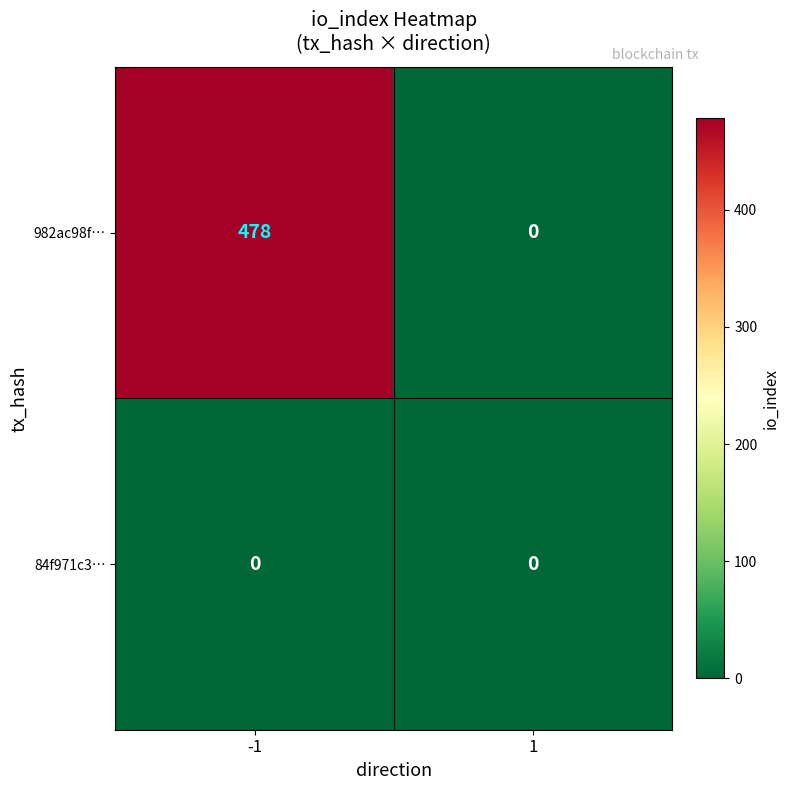

How many categories are shown in the chart?

2